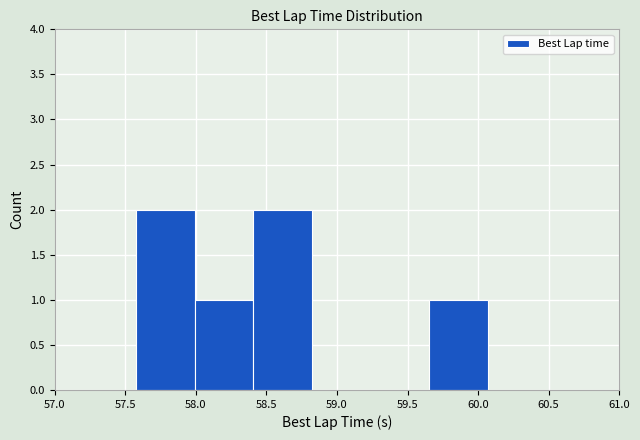

How tall is the bar that spans 58.00 to 58.40 on the x-axis? Neither the bar edges nor the heights are printed on the chart, so give them approximately, as read against the axes.

1